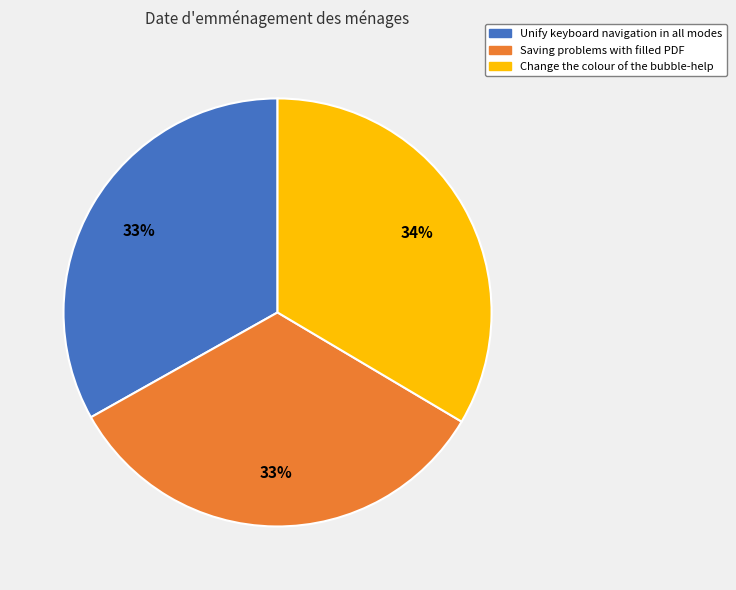

Is it true that Change the colour of the bubble-help is 20% of the pie?

False